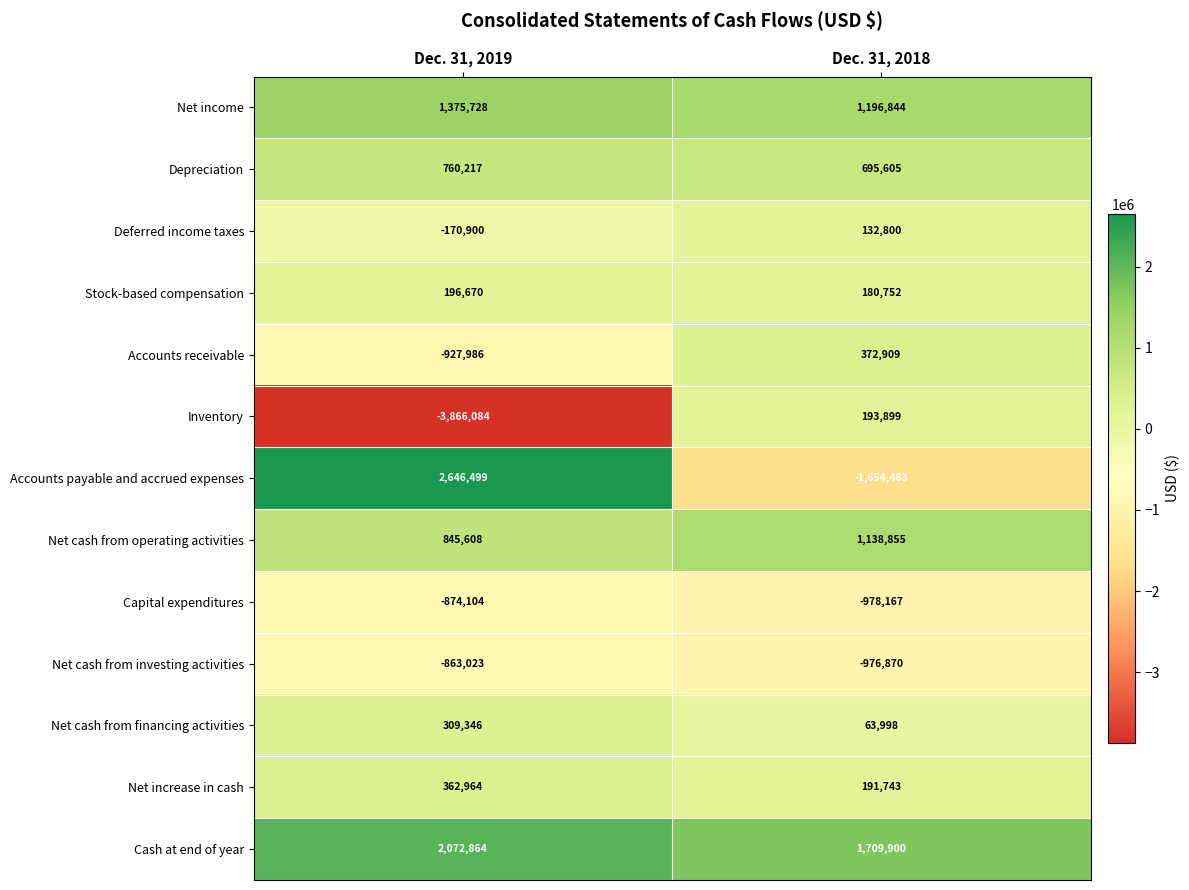

How many data points in Net cash from operating activities are less than 1138855?

1